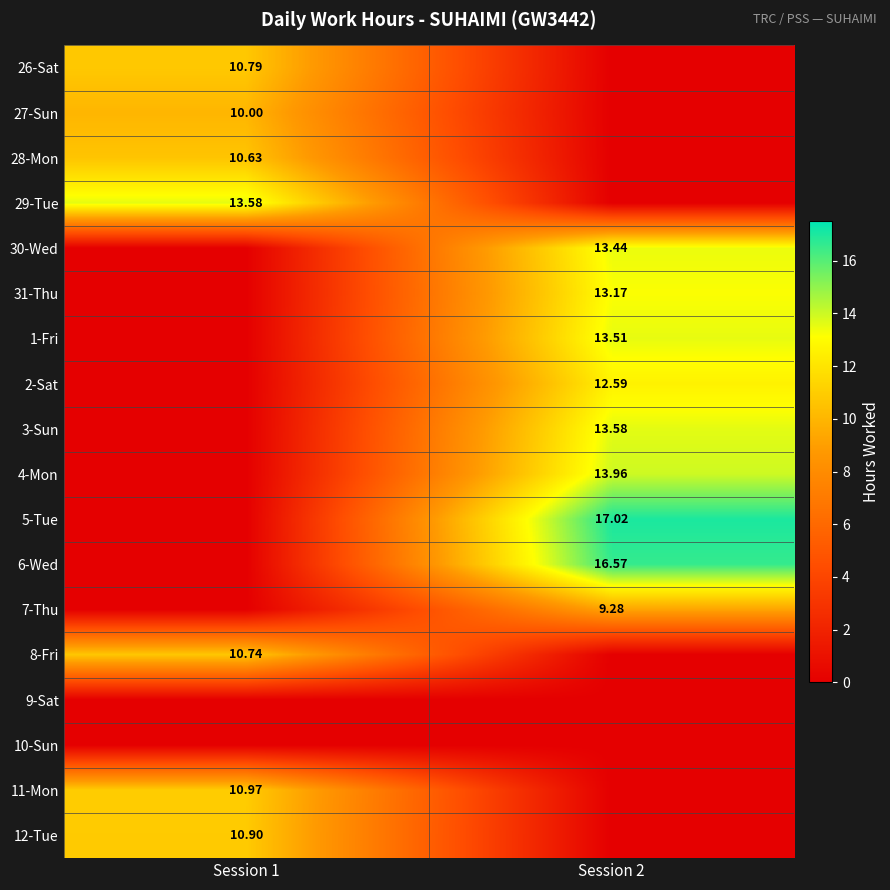

Is the value of 29-Tue at Session 1 greater than the value of 26-Sat at Session 1?

Yes